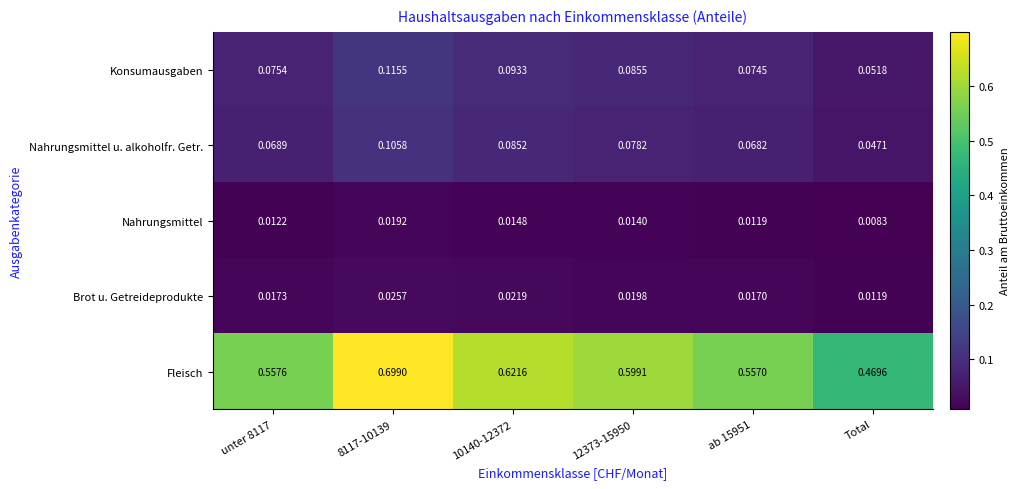

Which series changed the most between 12373-15950 and Total?

Fleisch